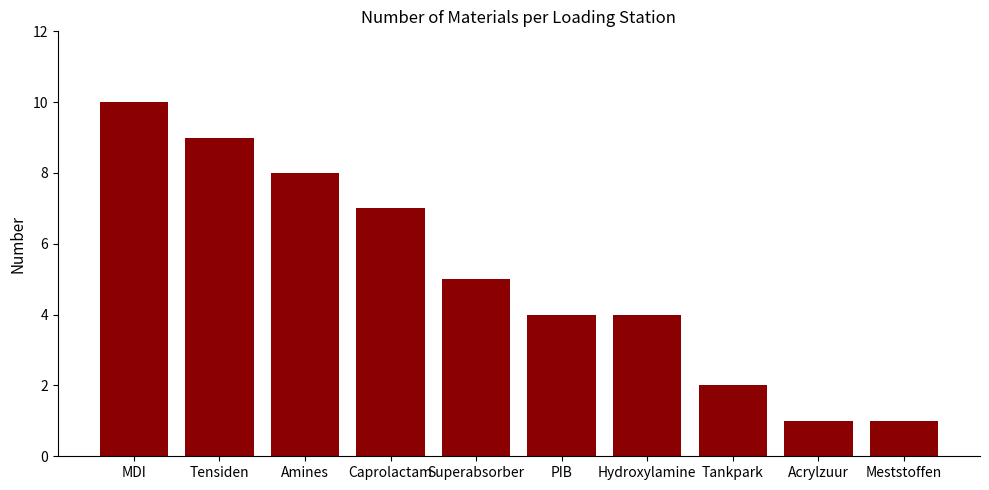

Are the bars grouped side by side (vs. stacked)?

No